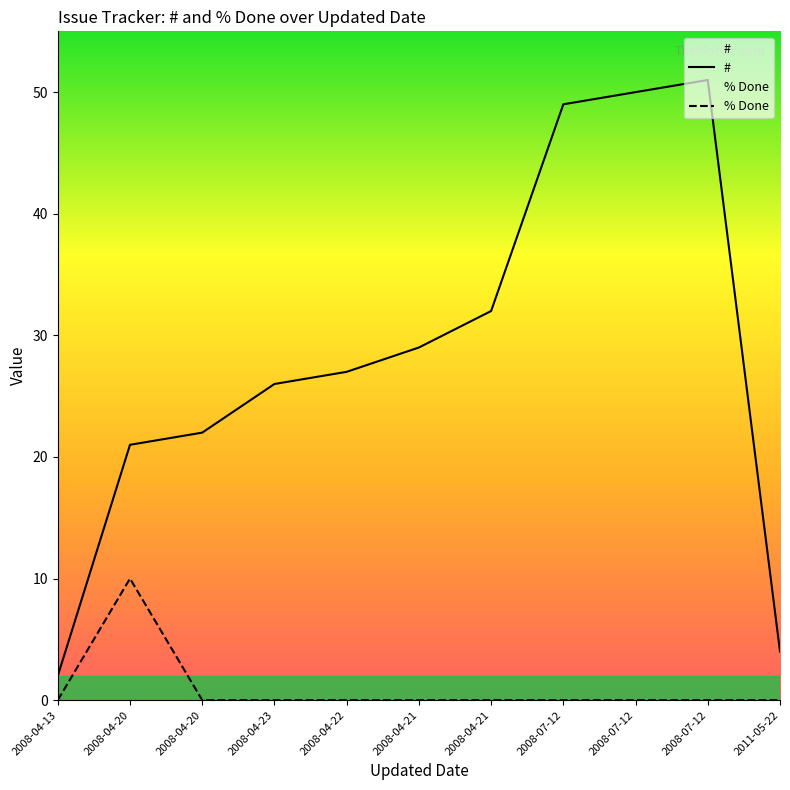

True or false: % Done and # intersect in this chart.

False